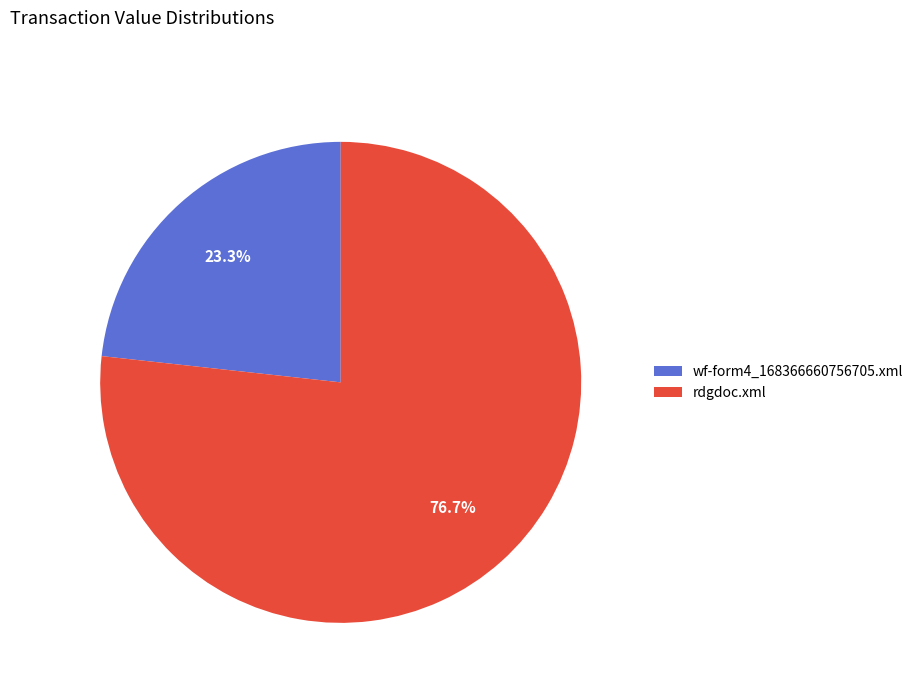

Rank the categories by value from lowest to highest.

wf-form4_168366660756705.xml, rdgdoc.xml